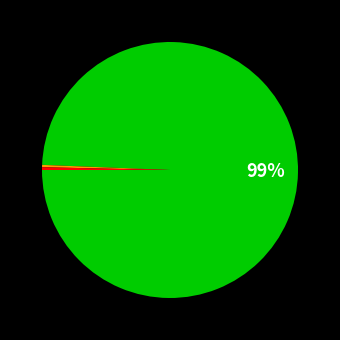

Count the number of slices in the pie.

3